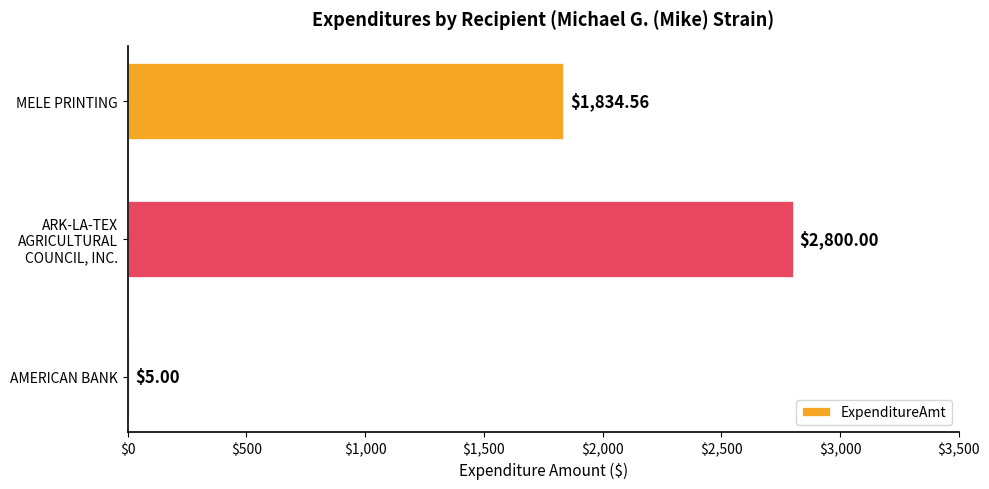

What is the ratio of the value at MELE PRINTING to the value at AMERICAN BANK?

366.9